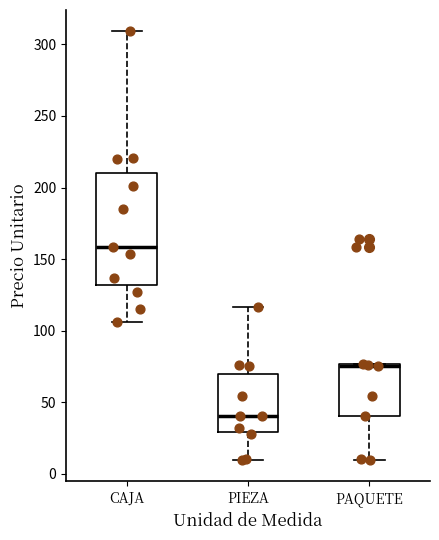

Reading left to right, transcribe this box plot: for each box, give where its median line is, the range the box spans, and where its two whiskers end, as read against the y-axis. The values are not printed on the chart, so give them approximately, as read against the axis.

CAJA: median 160, box 130 to 210, whiskers 105 to 310
PIEZA: median 40, box 30 to 70, whiskers 10 to 115
PAQUETE: median 75 (drawn on the box's upper edge), box 40 to 75, whiskers 10 to 75